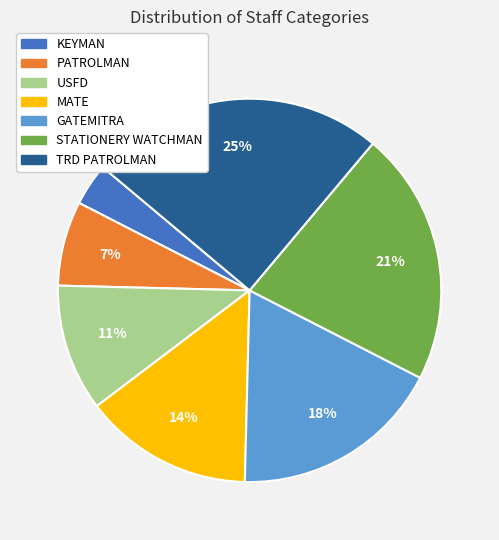

Is it true that STATIONERY WATCHMAN is 21% of the pie?

True